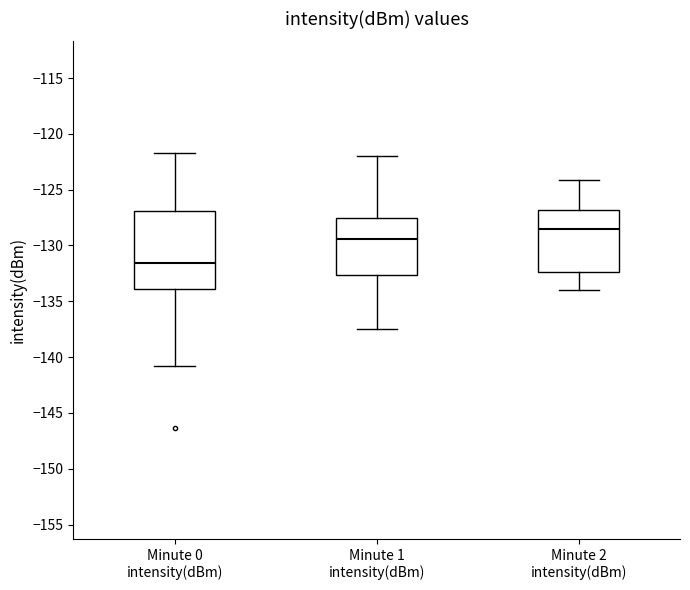

Where is the upper edge of the box for Minute 0 intensity(dBm) on the y-axis? The values are not printed on the chart, so give them approximately, as read against the axis.

-127.0